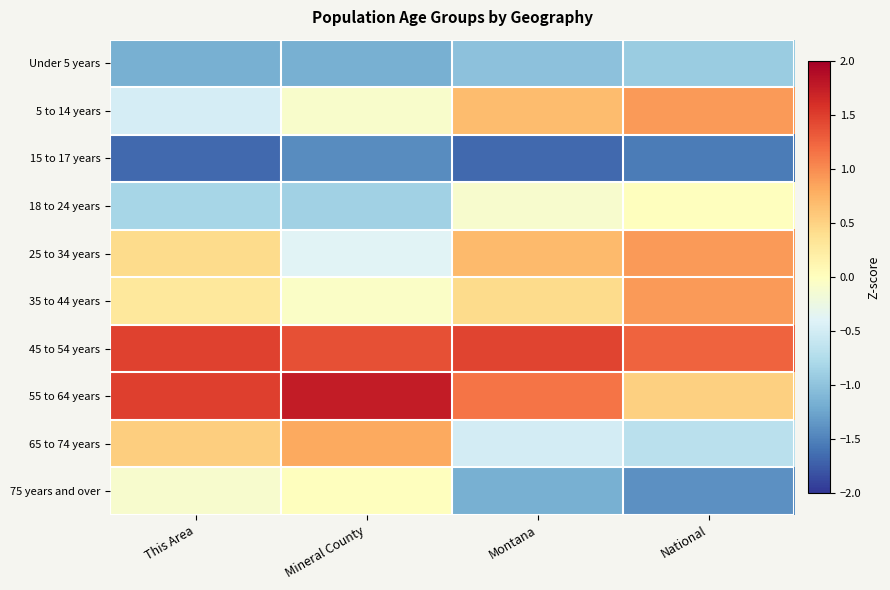

Reading left to right, what are all the values shown in this chart?

Under 5 years: This Area=-1.2	Mineral County=-1.2	Montana=-1.0	National=-0.9
5 to 14 years: This Area=-0.5	Mineral County=-0.1	Montana=0.7	National=0.9
15 to 17 years: This Area=-1.7	Mineral County=-1.4	Montana=-1.7	National=-1.5
18 to 24 years: This Area=-0.8	Mineral County=-0.9	Montana=-0.1	National=0.0
25 to 34 years: This Area=0.4	Mineral County=-0.4	Montana=0.7	National=0.9
35 to 44 years: This Area=0.3	Mineral County=-0.1	Montana=0.4	National=0.9
45 to 54 years: This Area=1.5	Mineral County=1.4	Montana=1.5	National=1.3
55 to 64 years: This Area=1.5	Mineral County=1.8	Montana=1.2	National=0.5
65 to 74 years: This Area=0.5	Mineral County=0.8	Montana=-0.5	National=-0.7
75 years and over: This Area=-0.1	Mineral County=0.0	Montana=-1.2	National=-1.4